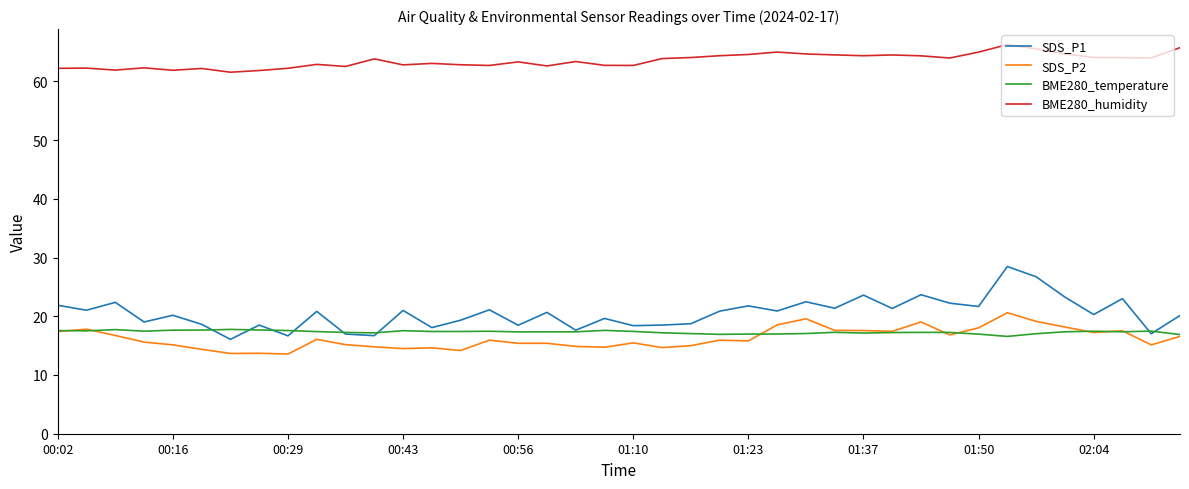

How many lines are shown in the chart?

4